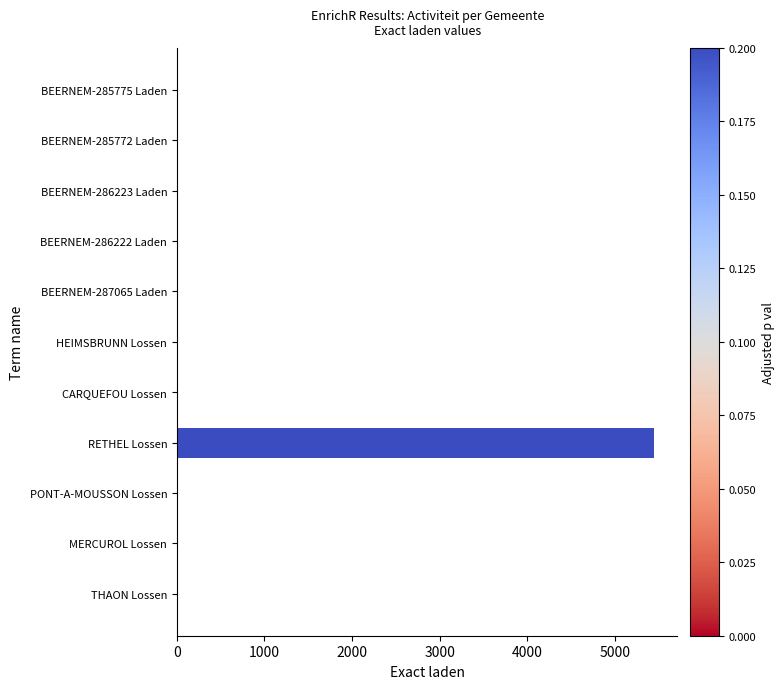

At which category does the chart reach its peak across all series?

RETHEL Lossen